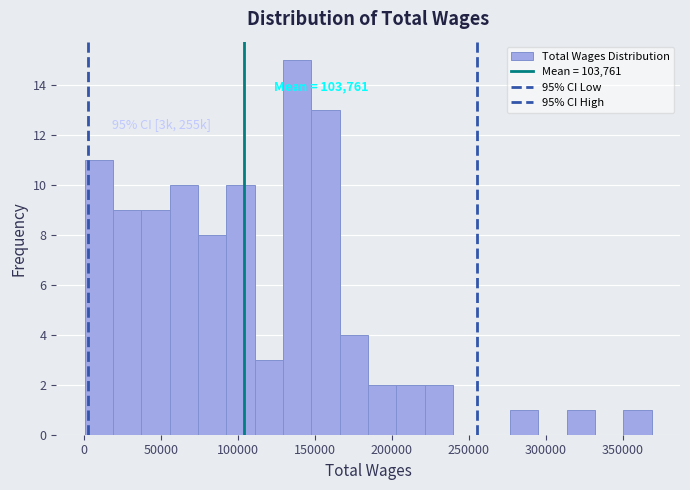

Around what value on the x-axis is the tallest bar? Give the approximate position of its centre, as read against the axis.

140000